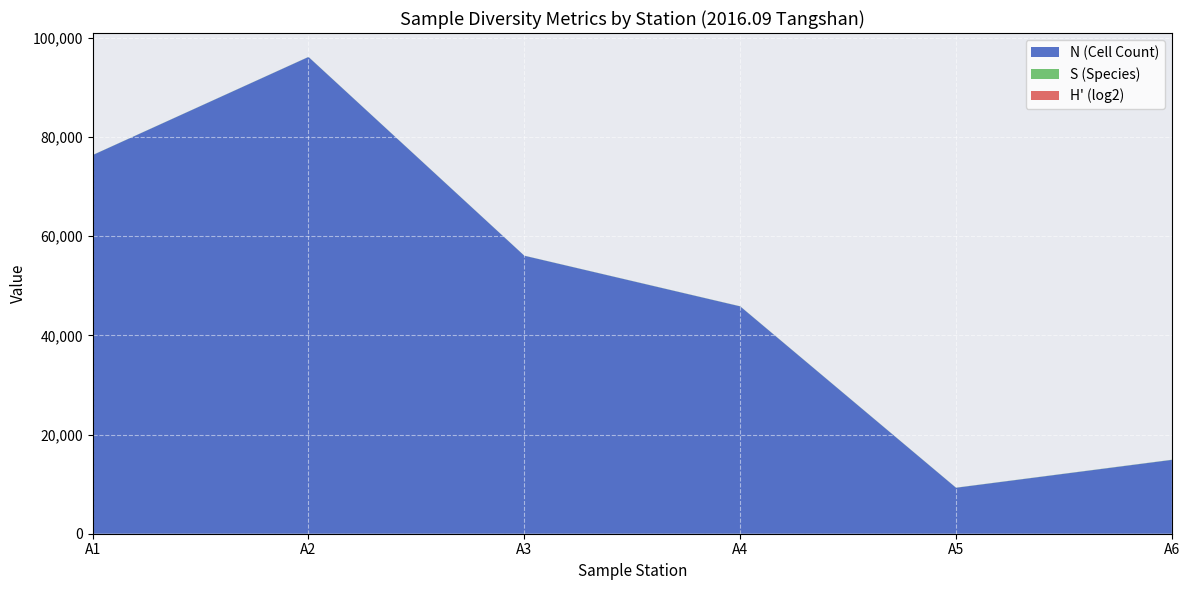

Where is N (Cell Count) nearest to the value 52713?

A3